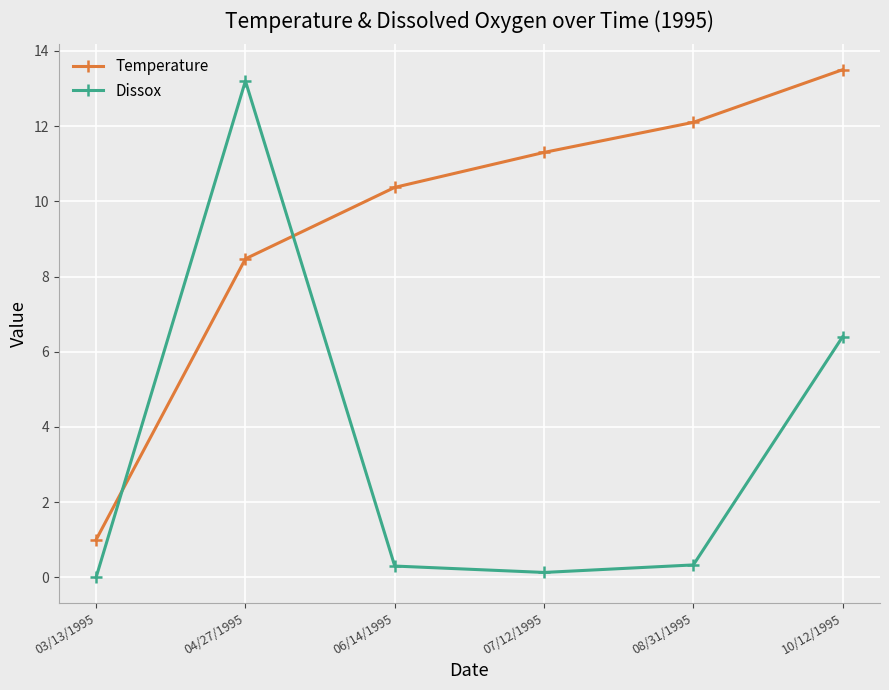

True or false: Dissox has a value of 3.2 at 10/12/1995.

False